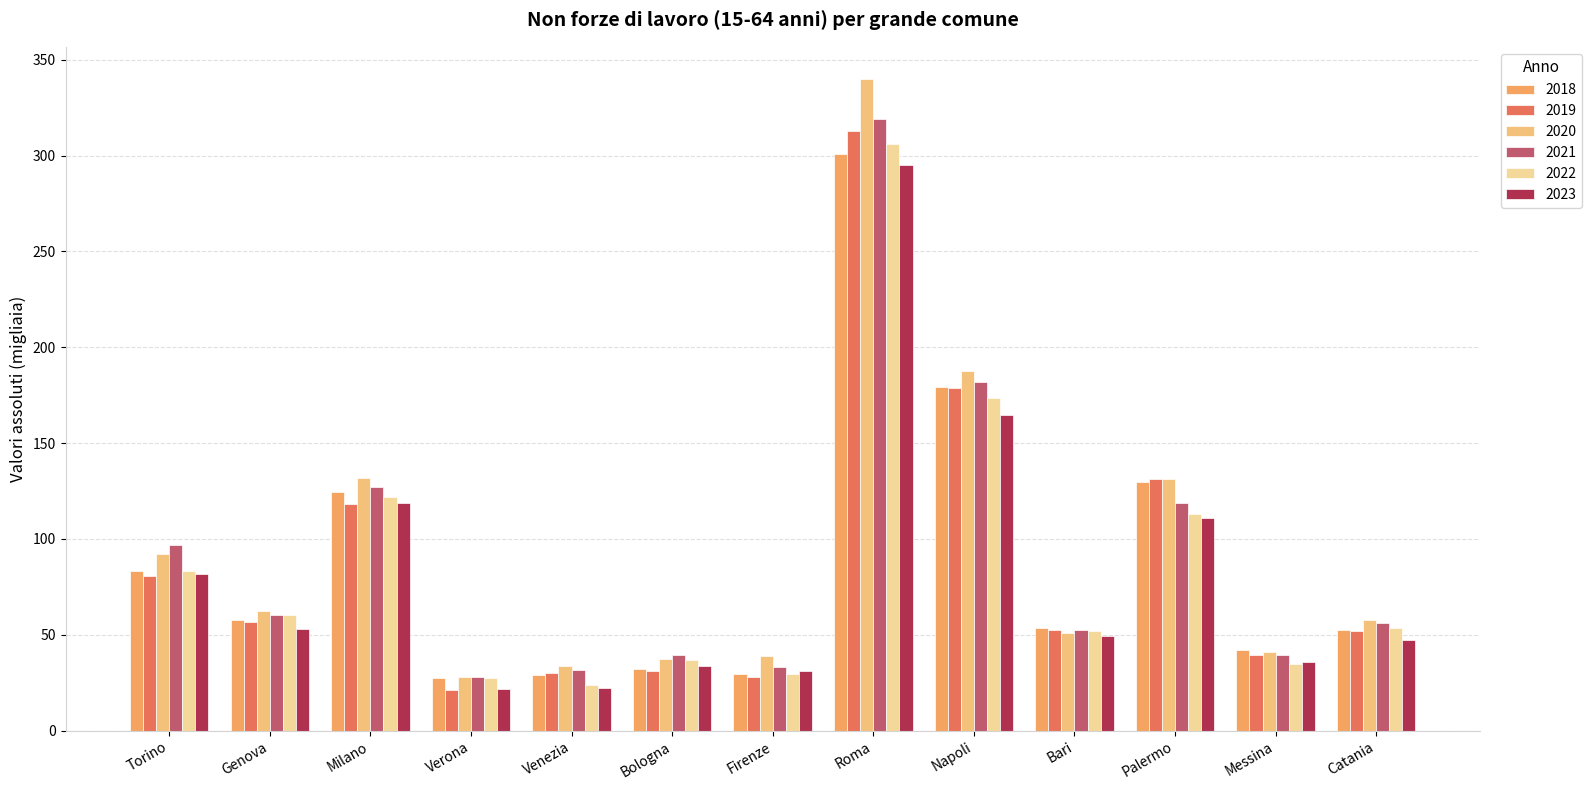

What is the label of the 6th bar from the left?

Bologna